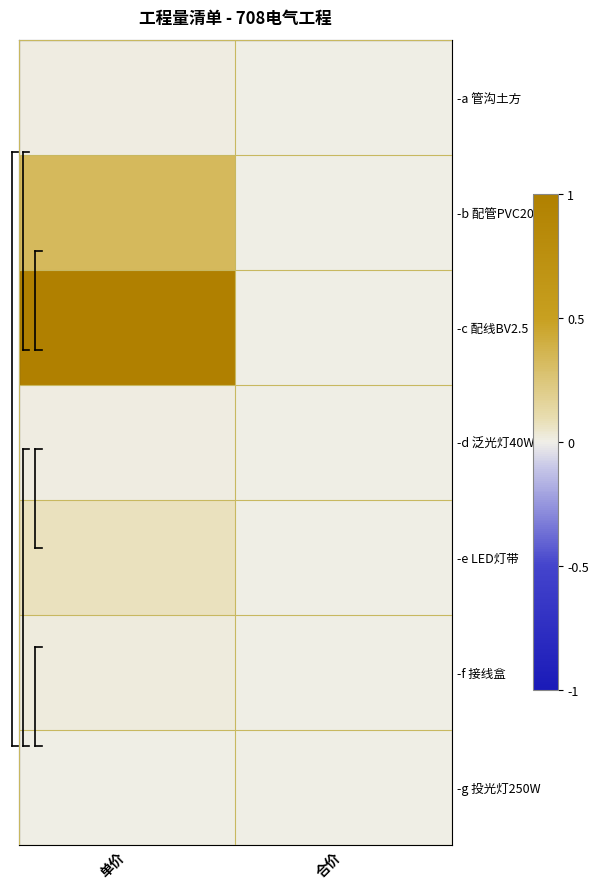

Rank the series by their maximum value, from highest to lowest.

-c 配线BV2.5, -b 配管PVC20, -e LED灯带, -f 接线盒, -a 管沟土方, -d 泛光灯40W, -g 投光灯250W